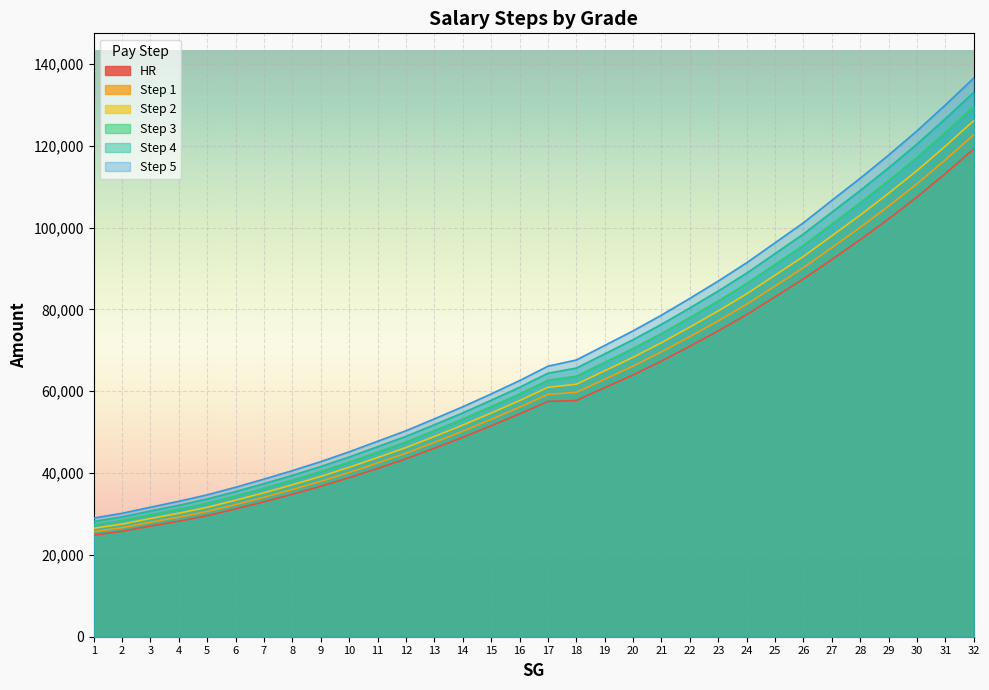

List the series in order of their overall mean, highest first.

Step 5, Step 4, Step 3, Step 2, Step 1, HR